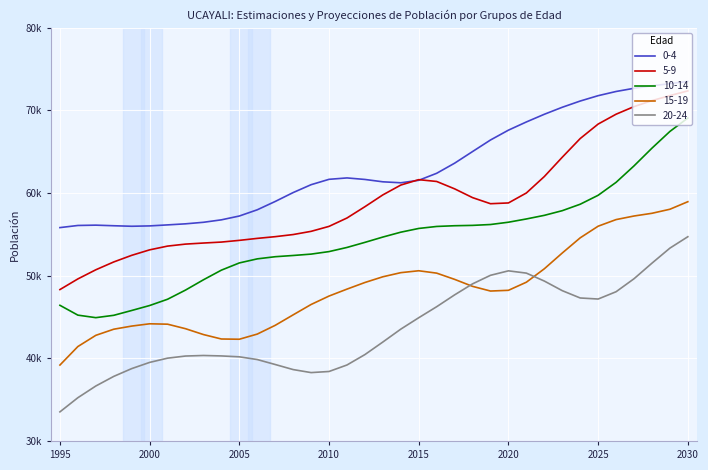

Rank the categories by 5-9 value from lowest to highest.

1995, 1996, 1997, 1998, 1999, 2000, 2001, 2002, 2003, 2004, 2005, 2006, 2007, 2008, 2009, 2010, 2011, 2012, 2019, 2020, 2018, 2013, 2021, 2017, 2014, 2016, 2015, 2022, 2023, 2024, 2025, 2026, 2027, 2028, 2029, 2030